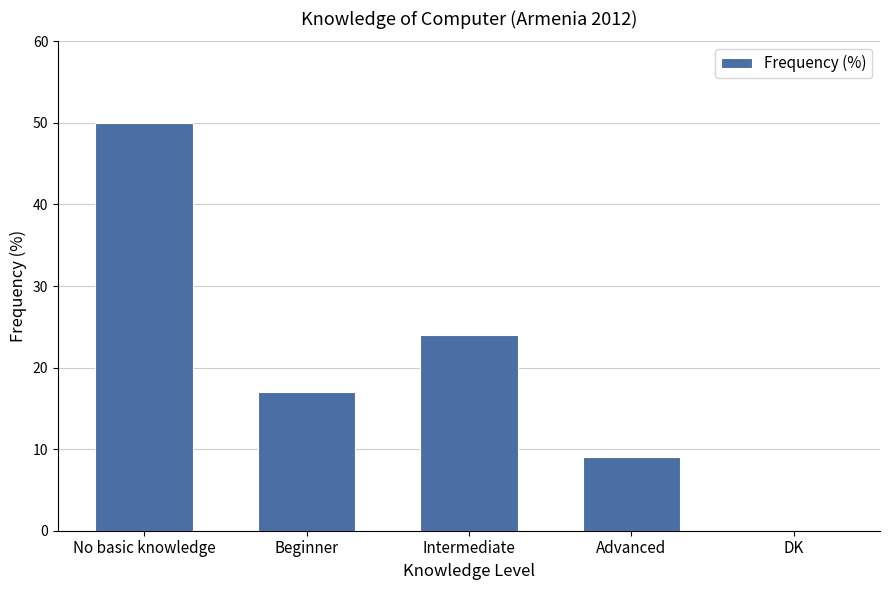

Count the number of data series in this chart.

1